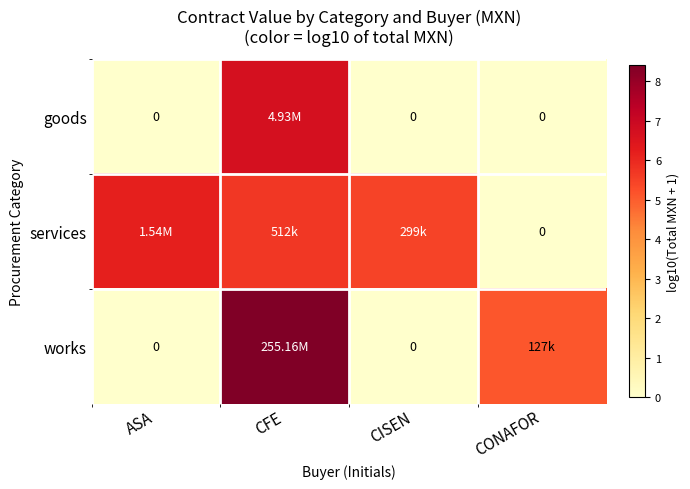

What is the sum of the goods values at CISEN and CFE?

6.7